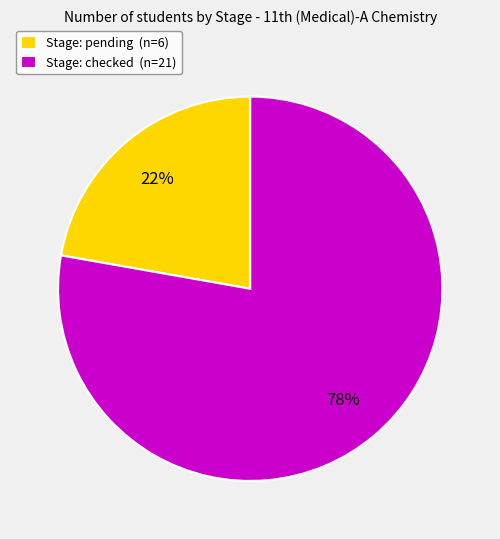

Between Stage: pending (n=6) and Stage: checked (n=21), which is larger?

Stage: checked (n=21)